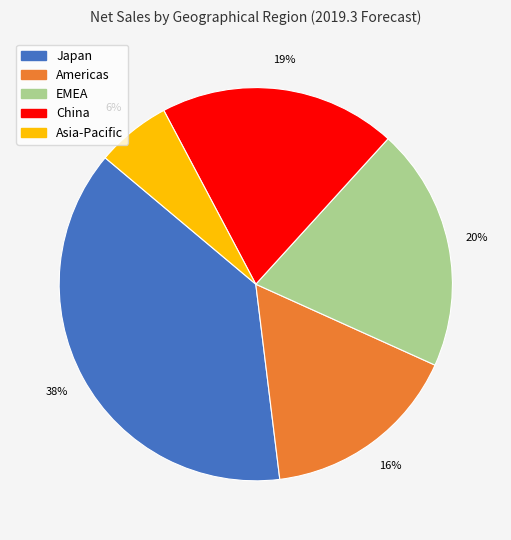

To the nearest percent, what is the combined percentage of China and Japan?

58%